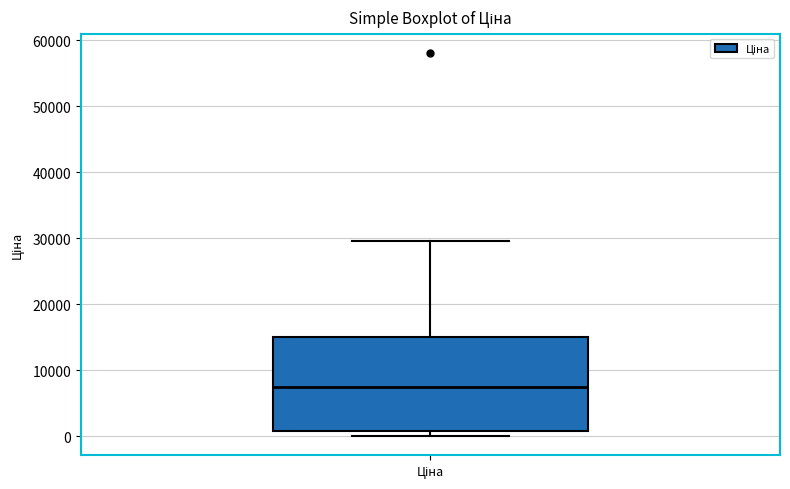

Transcribe this box plot: give where the median line is, the range the box spans, and where the two whiskers end, as read against the y-axis. The values are not printed on the chart, so give them approximately, as read against the axis.

median 8000, box 1000 to 15000, whiskers 0 to 30000